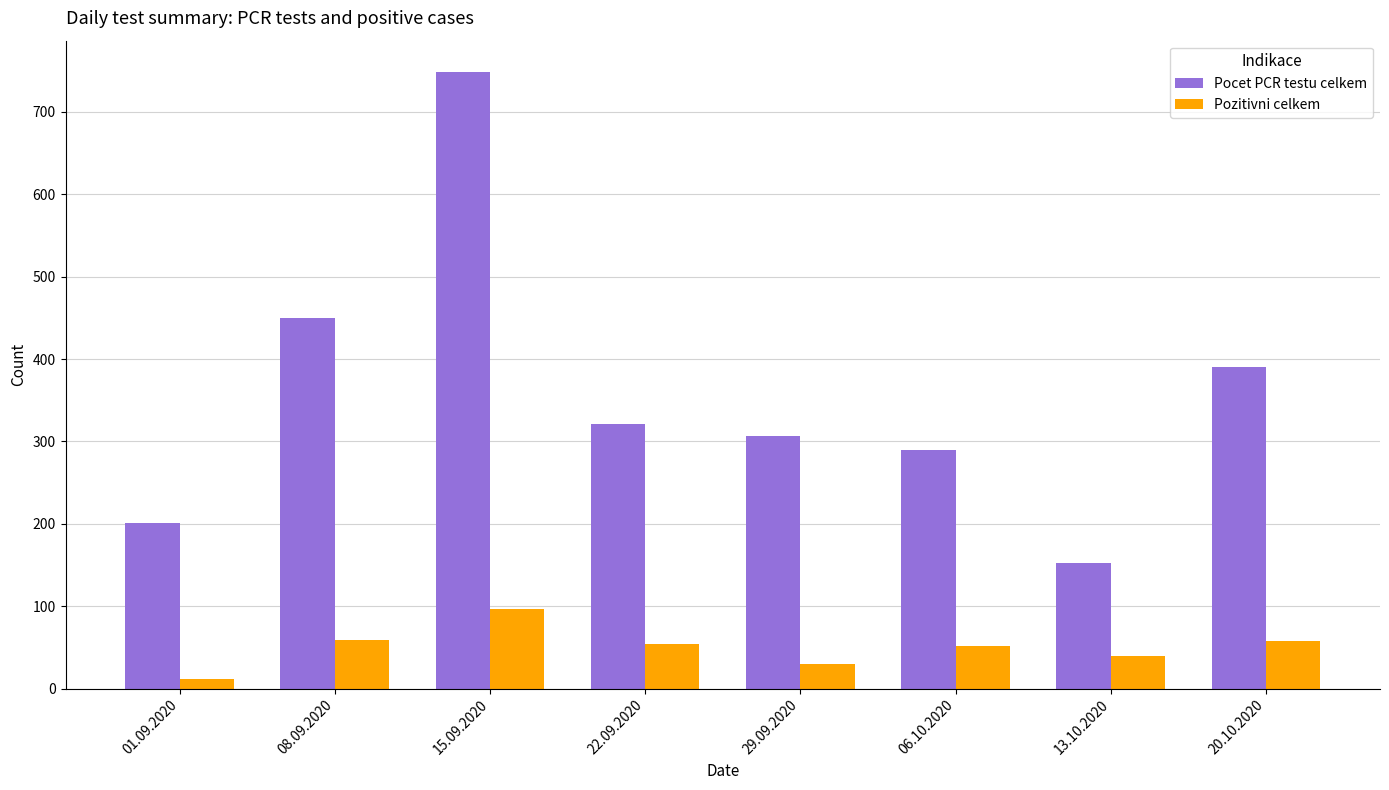

How many categories are shown in the chart?

8